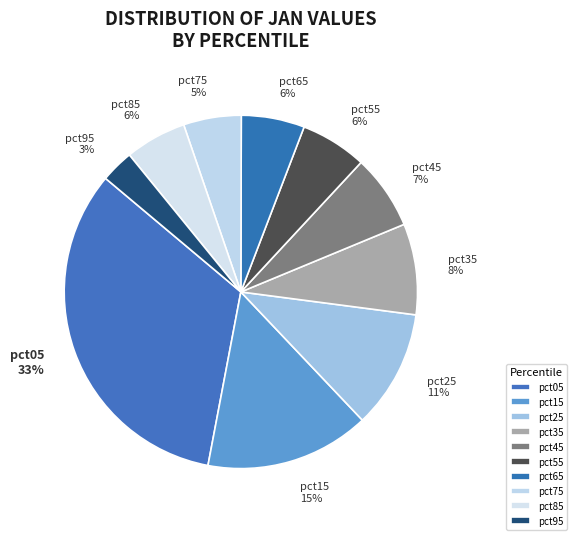

Count the number of slices in the pie.

10